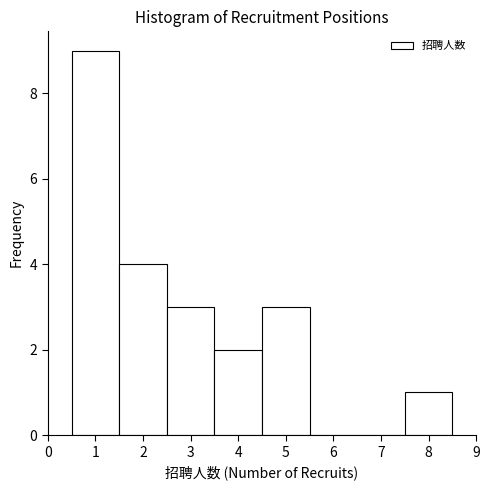

Reading left to right, transcribe this chart: for each bar, give the range it covers on the x-axis and its height. The values are not printed on the chart, so give them approximately, as read against the axis.

0.5 to 1.5: 9
1.5 to 2.5: 4
2.5 to 3.5: 3
3.5 to 4.5: 2
4.5 to 5.5: 3
5.5 to 6.5: 0
6.5 to 7.5: 0
7.5 to 8.5: 1